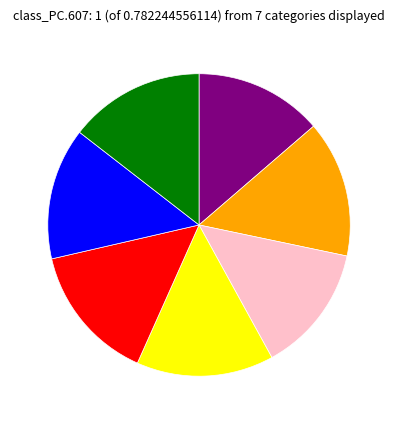

Does any single category account for the majority?

No